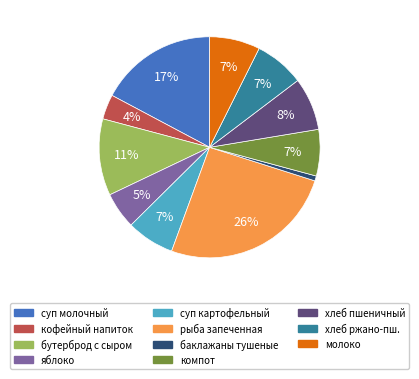

Combined, do компот and хлеб пшеничный account for over 50%?

No